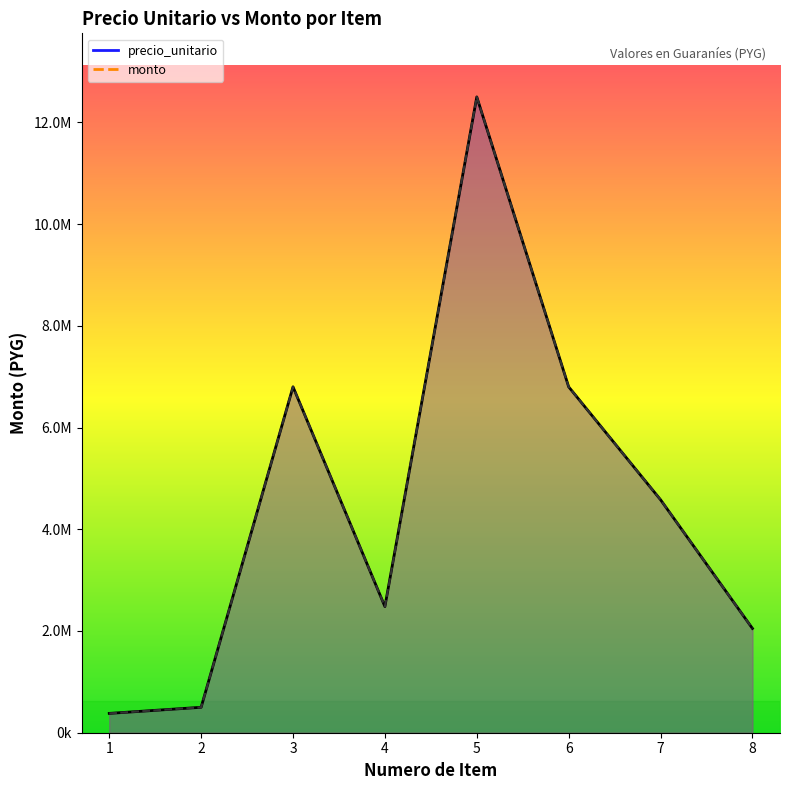

How many interior local valleys does the precio_unitario series have?

1